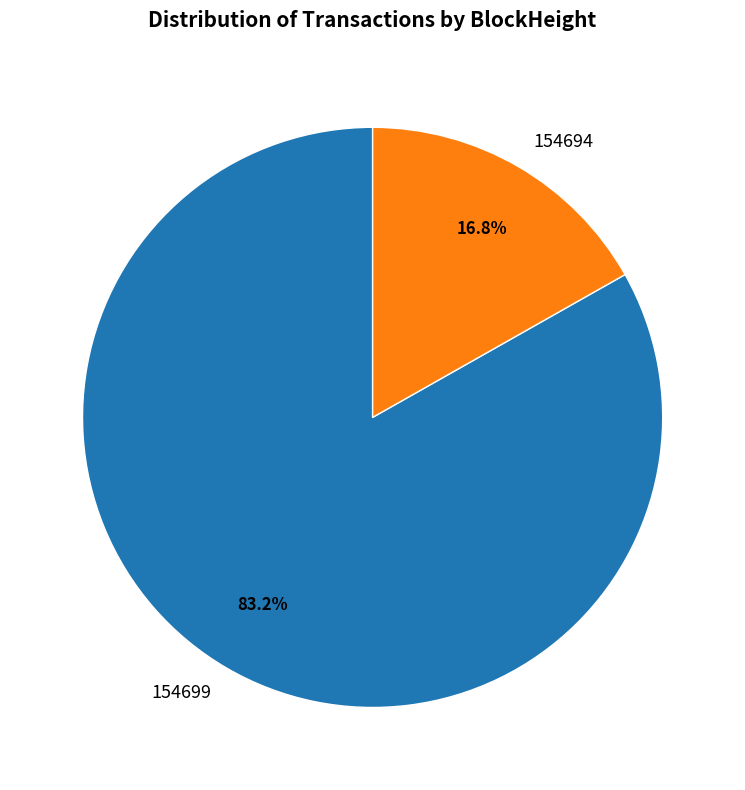

To the nearest percent, what is the difference between the largest and smallest slice percentages?

66%